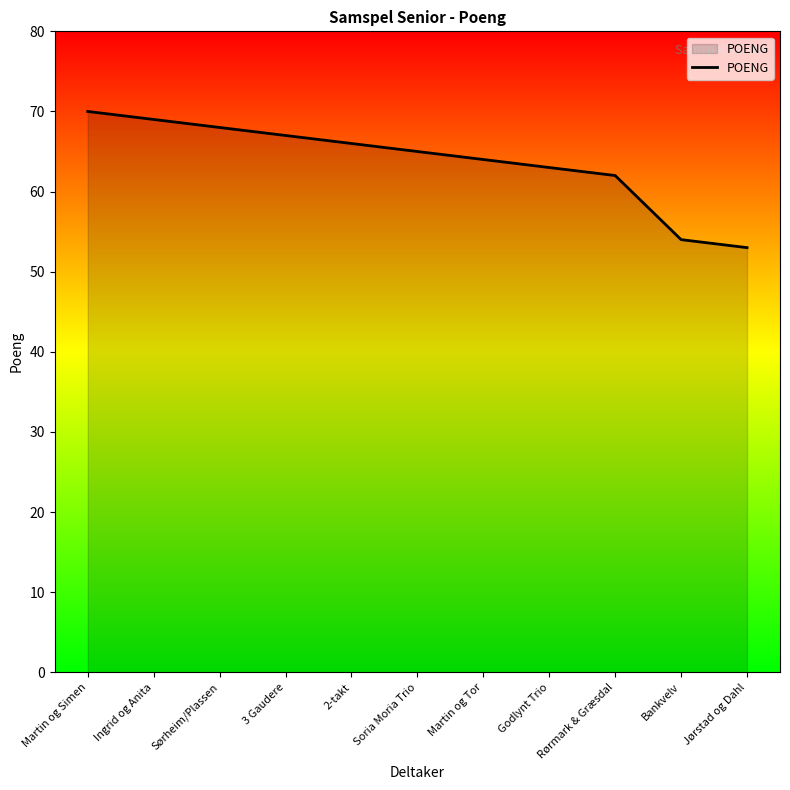

Rank the categories by value from lowest to highest.

Jørstad og Dahl, Bankvelv, Rørmark & Græsdal, Godlynt Trio, Martin og Tor, Soria Moria Trio, 2-takt, 3 Gaudere, Sørheim/Plassen, Ingrid og Anita, Martin og Simen